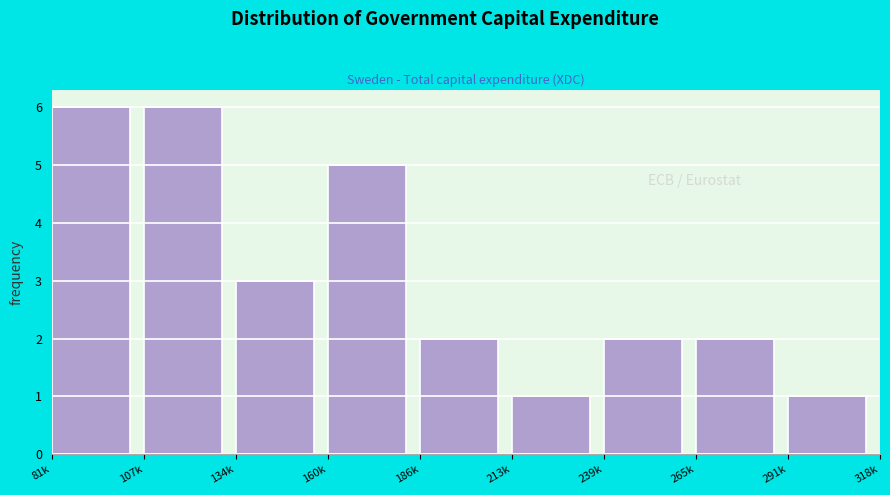

Reading right to left, list all the values displayed in this chart.

291k=1	265k=2	239k=2	213k=1	186k=2	160k=5	134k=3	107k=6	81k=6